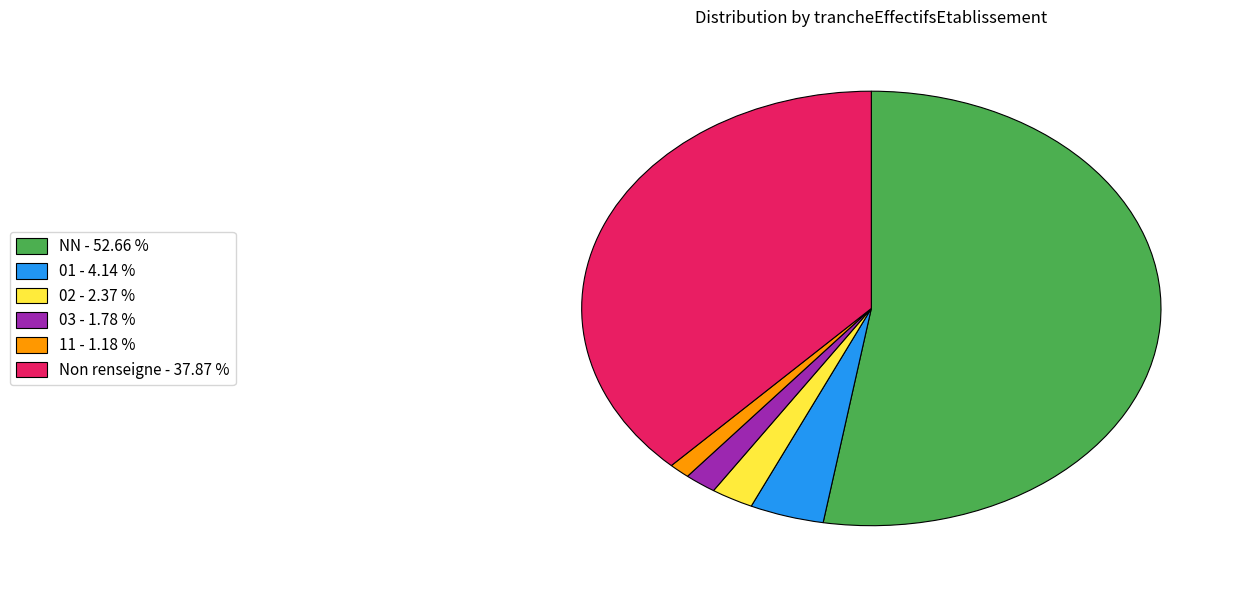

Between Non renseigne - 37.87 % and 11 - 1.18 %, which is larger?

Non renseigne - 37.87 %